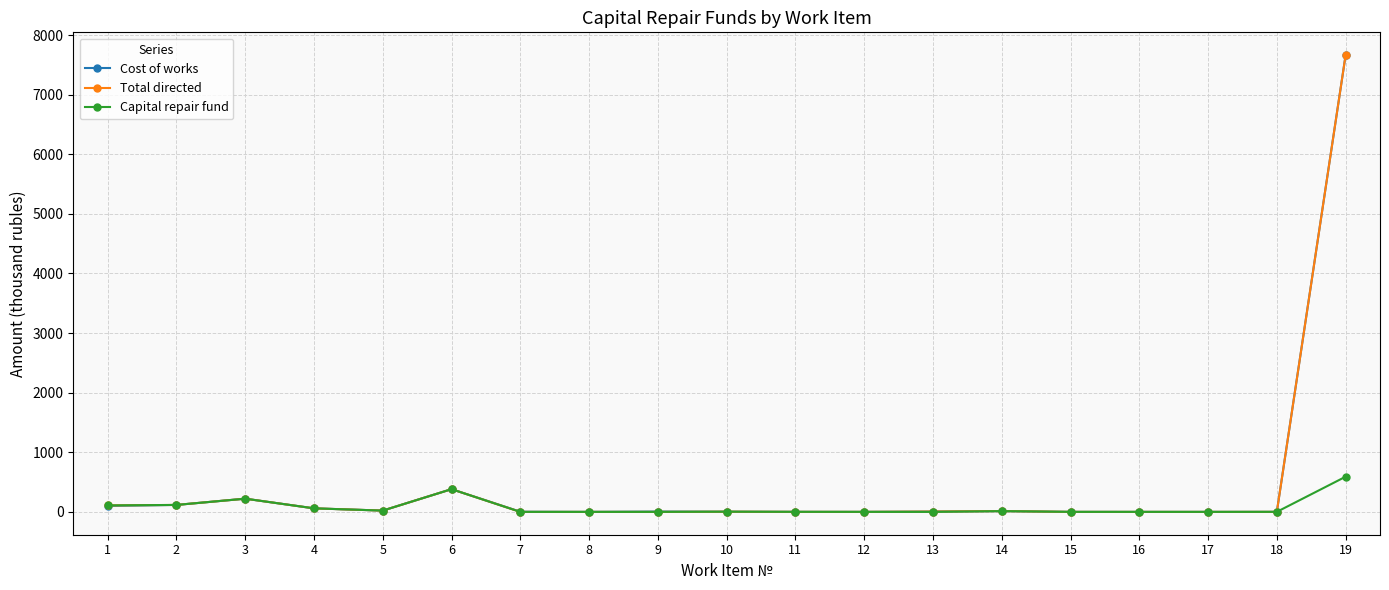

At how many categories does at least one series exceed 7371?

1